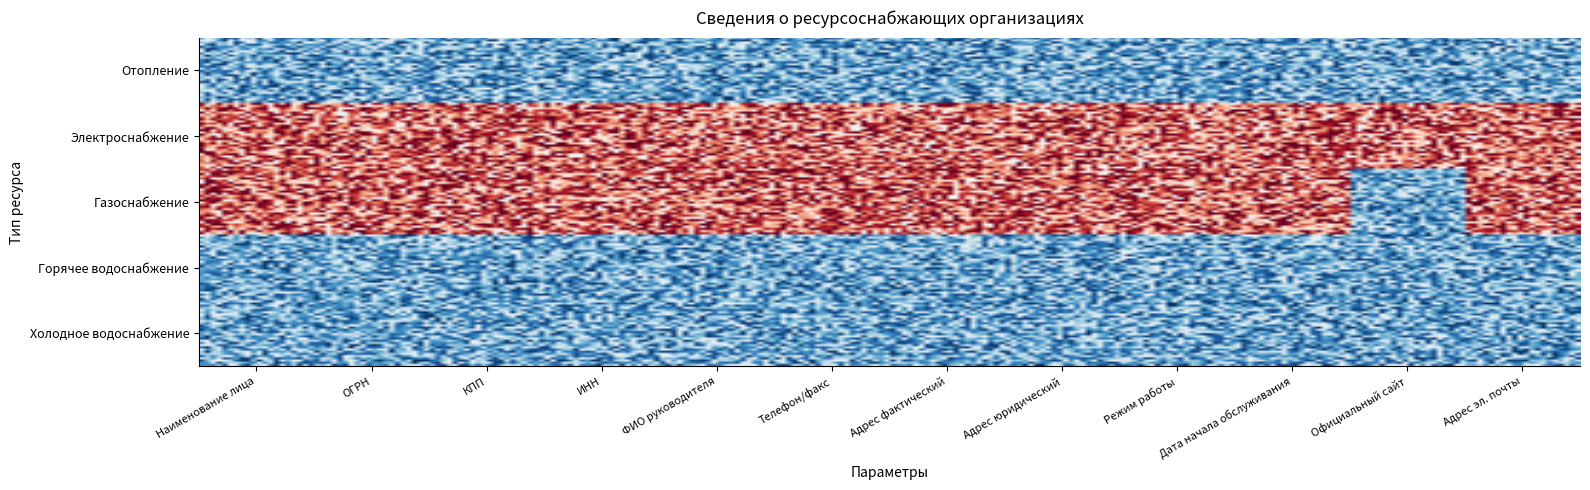

Which has a higher value, 7 or 10?

7